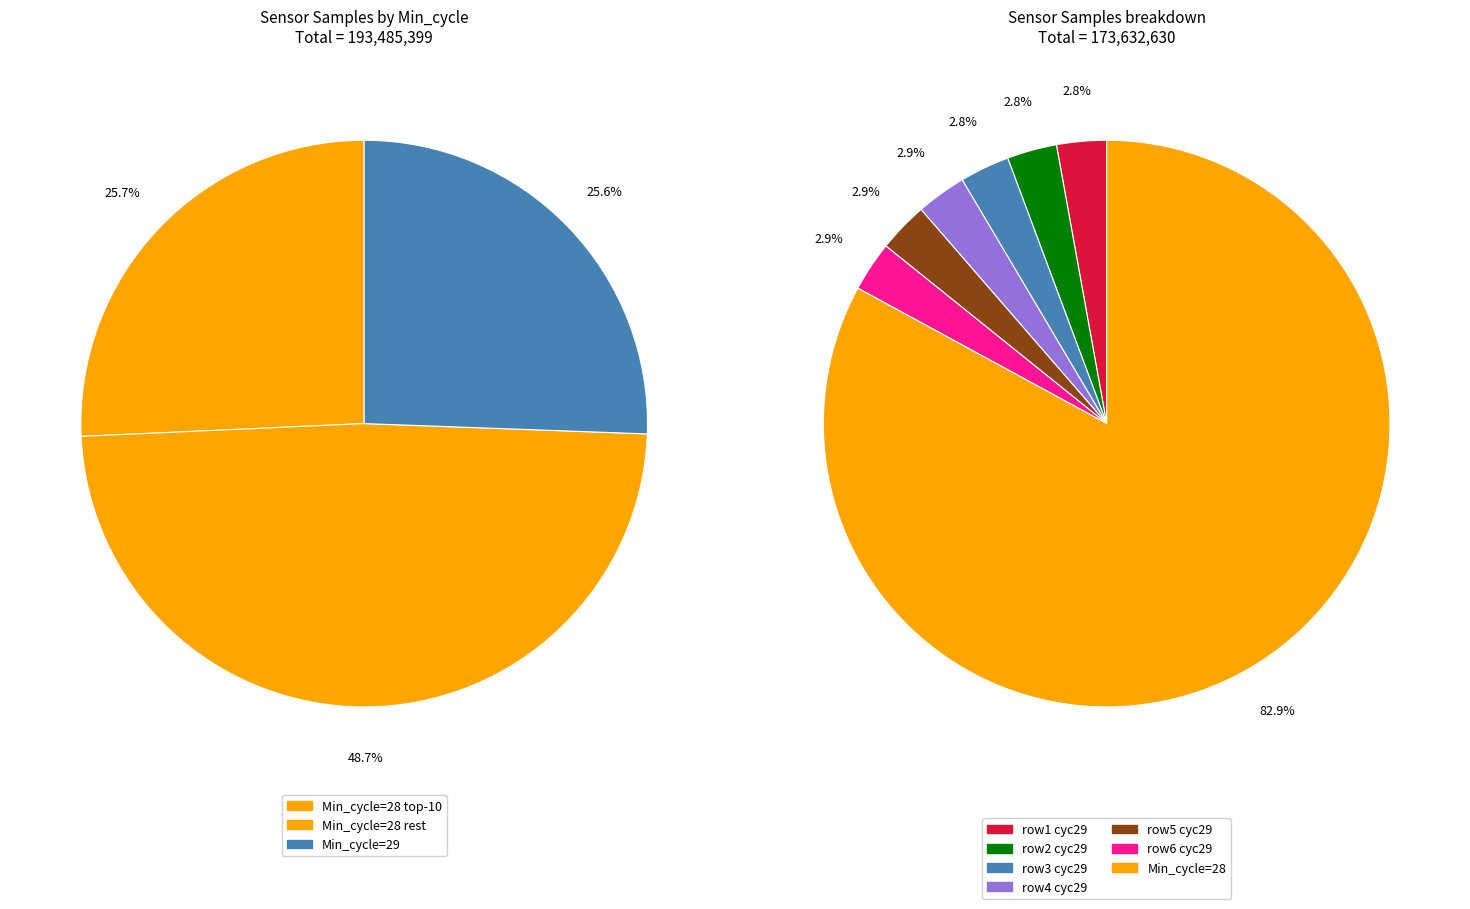

Is the sum of 37 and 32 greater than half?

No